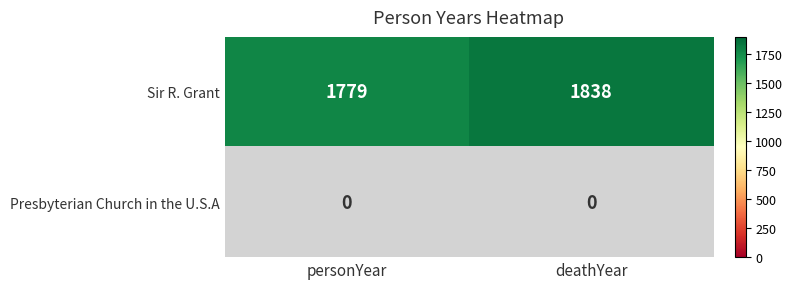

Rank the series by their average value, from highest to lowest.

Sir R. Grant, Presbyterian Church in the U.S.A